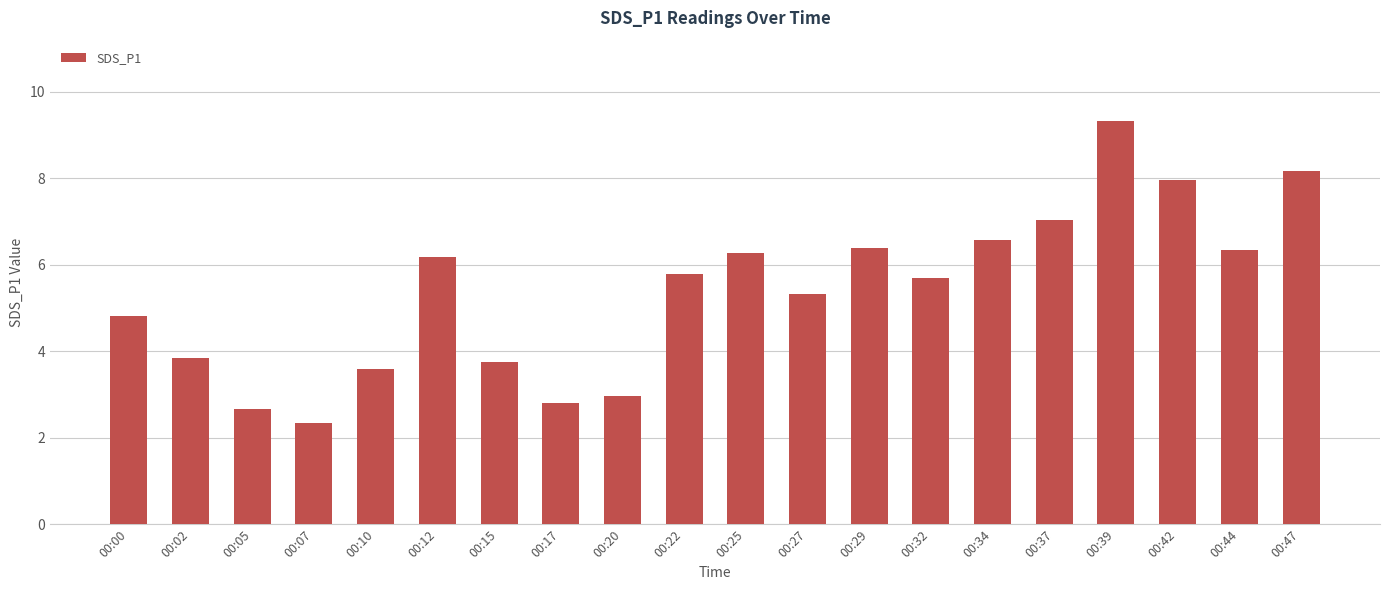

What is the average value?

5.4